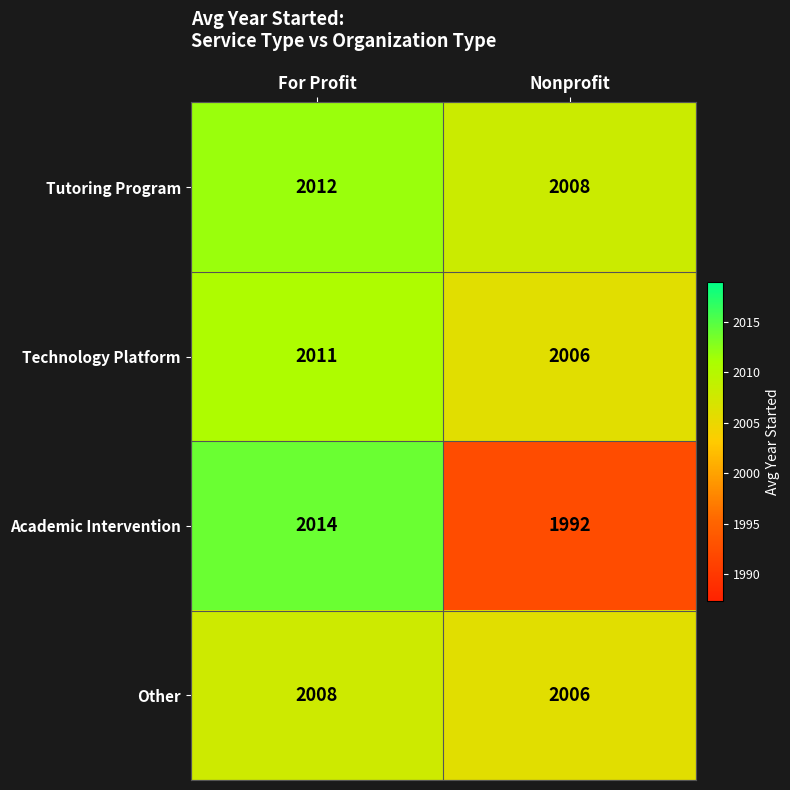

At which category is the sum across all series the highest?

For Profit